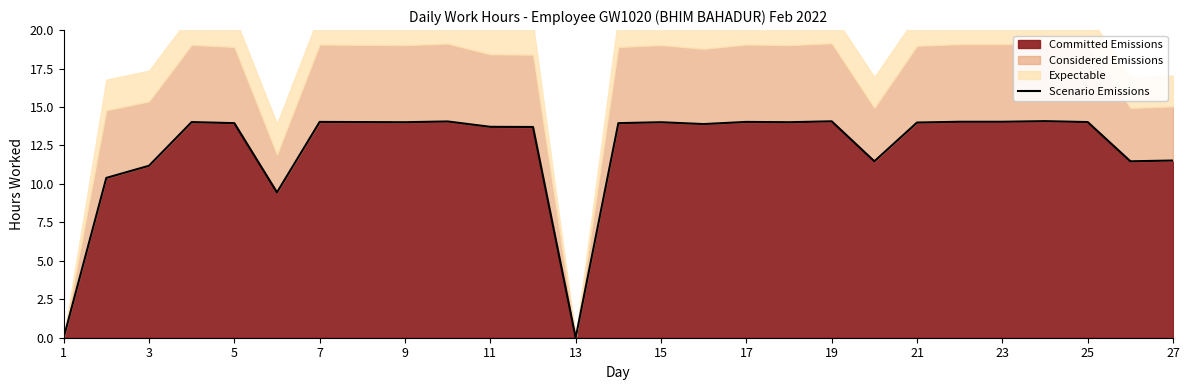

What is the maximum value shown in the chart?

14.1